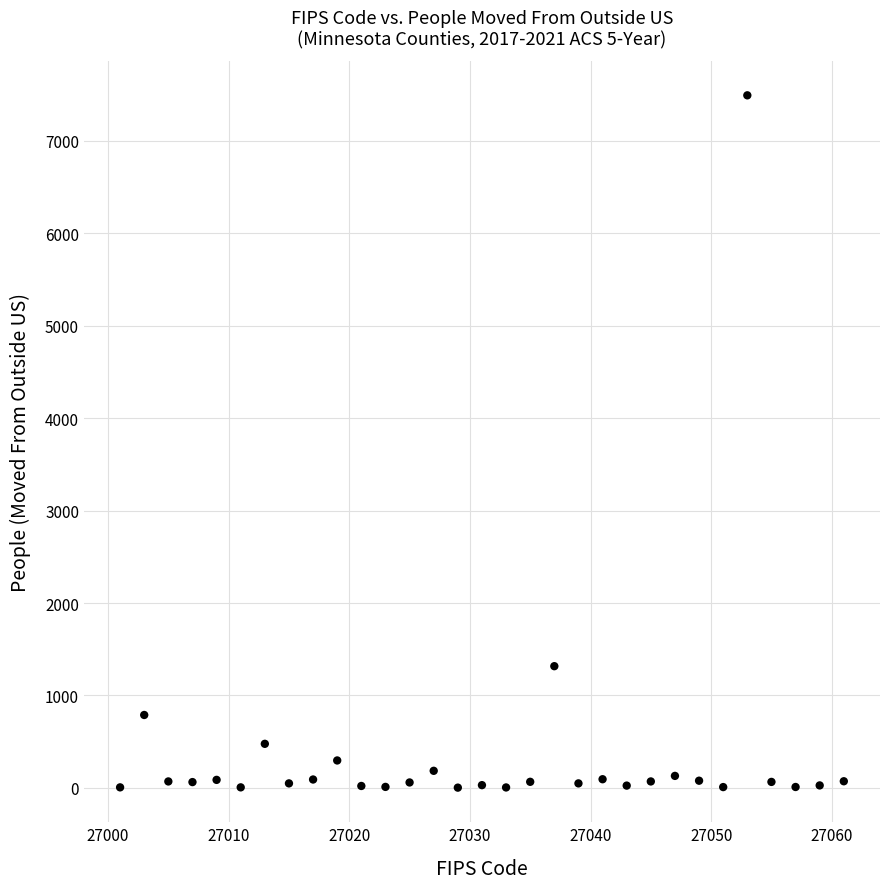

What Y value in the scatter plot is closest to 3748?

1317